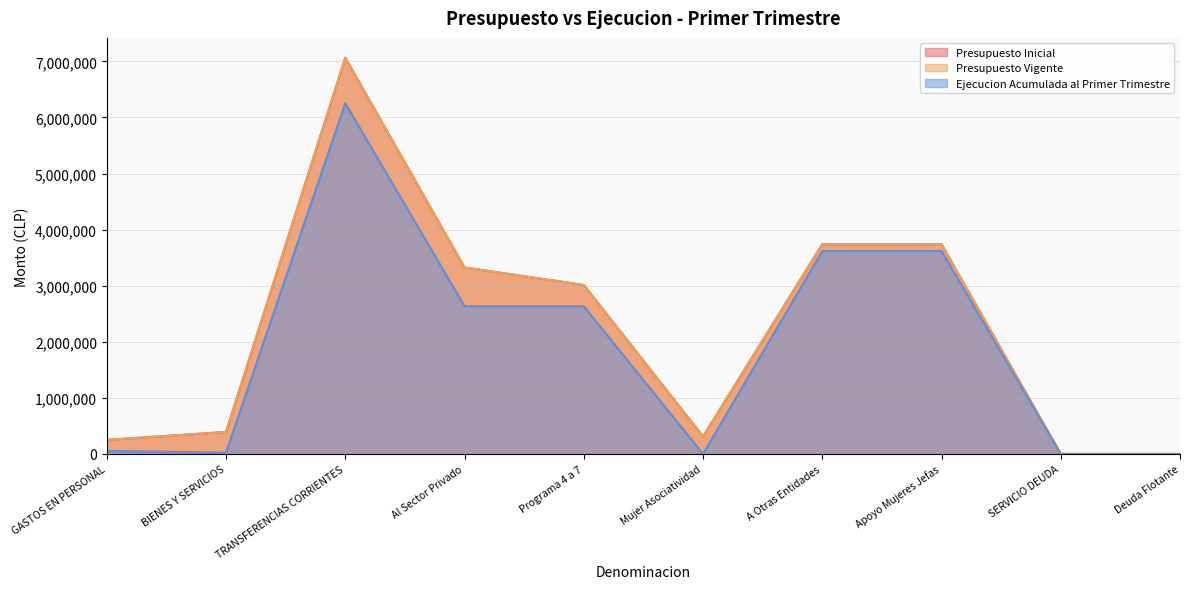

The Presupuesto Inicial series shows 6722539 at Apoyo Mujeres Jefas. True or false?

False